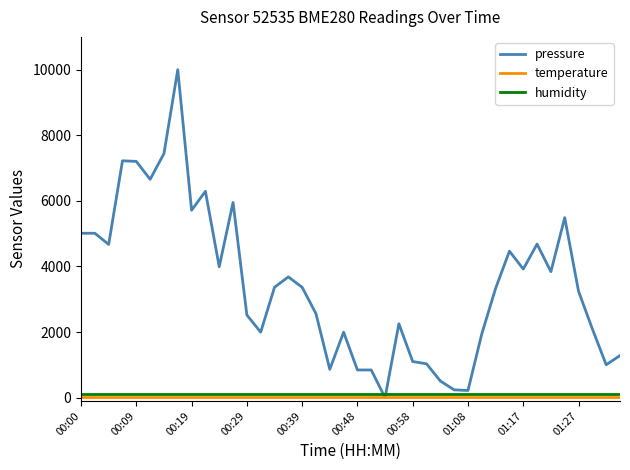

Which series has the widest spread of values?

pressure